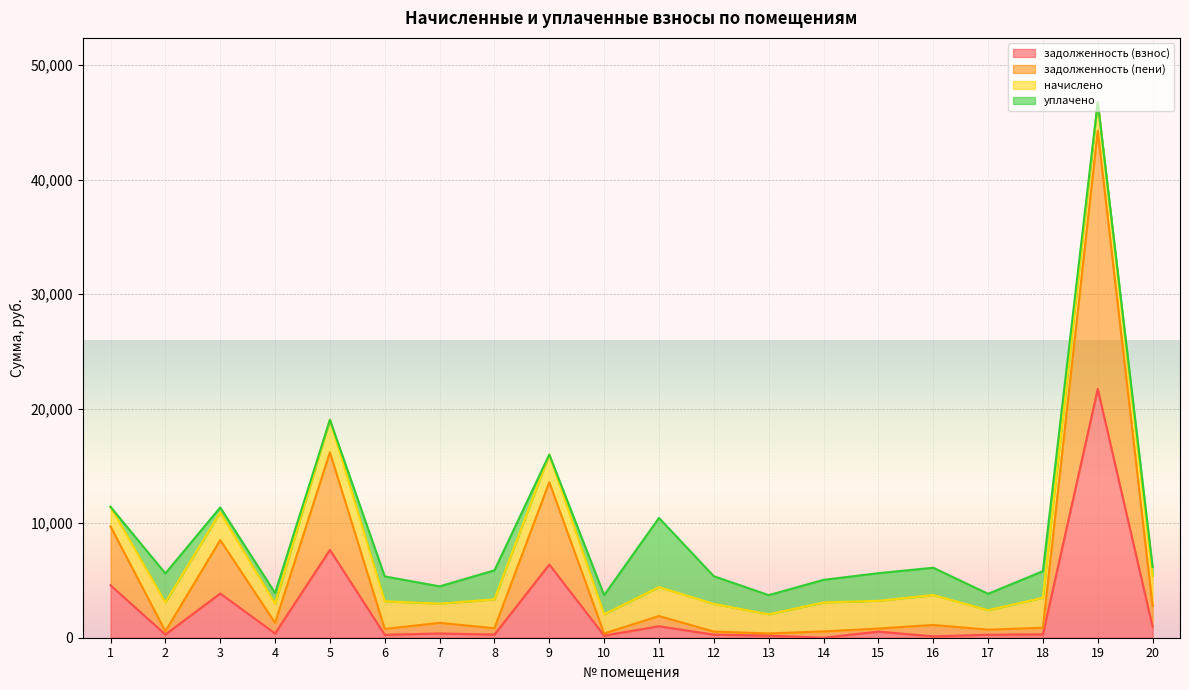

At which category is the sum across all series the highest?

19